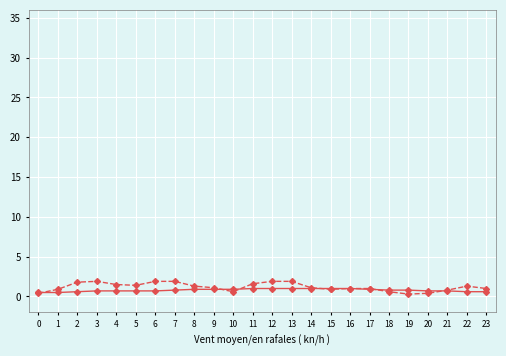

What is the greatest value displayed?

1.9